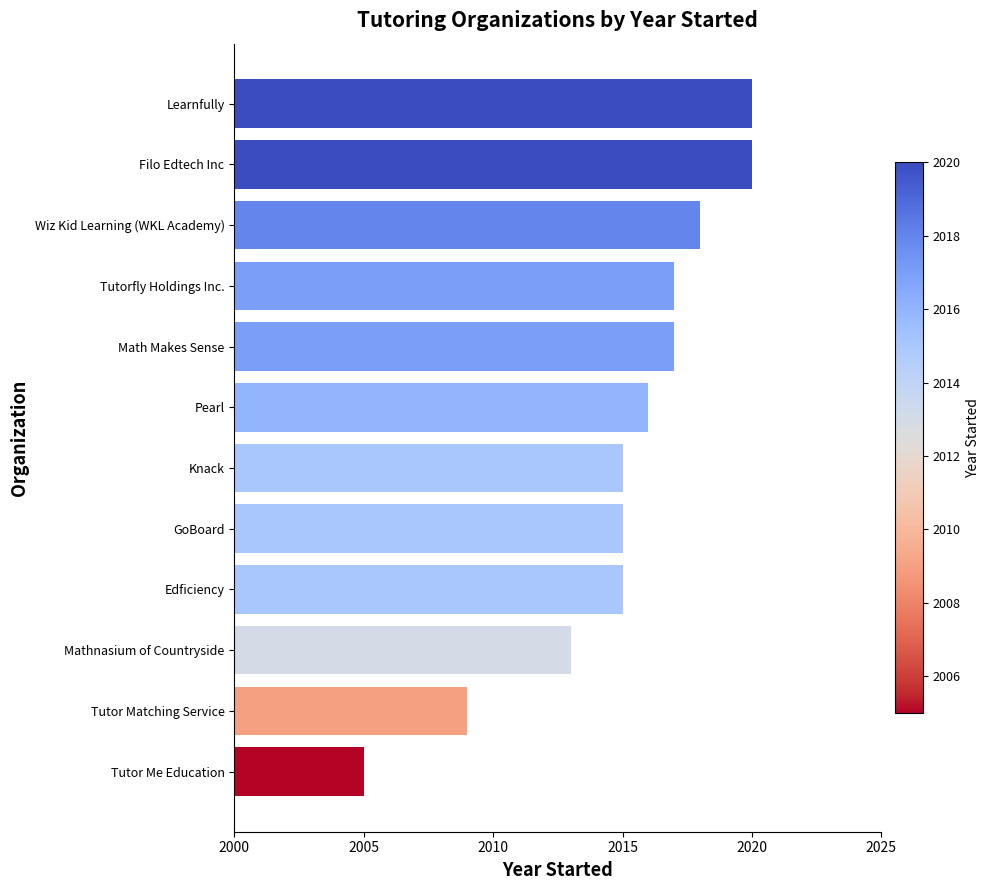

Which category has the lowest value across all series?

Tutor Me Education